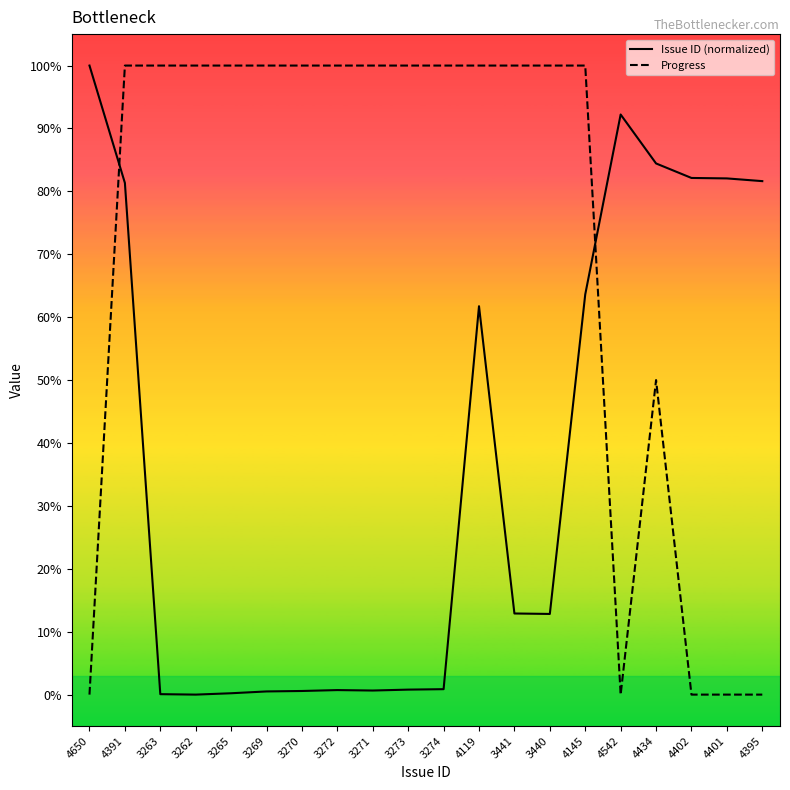

At 3270, list the series in order from smallest to largest.

Issue ID (normalized), Progress